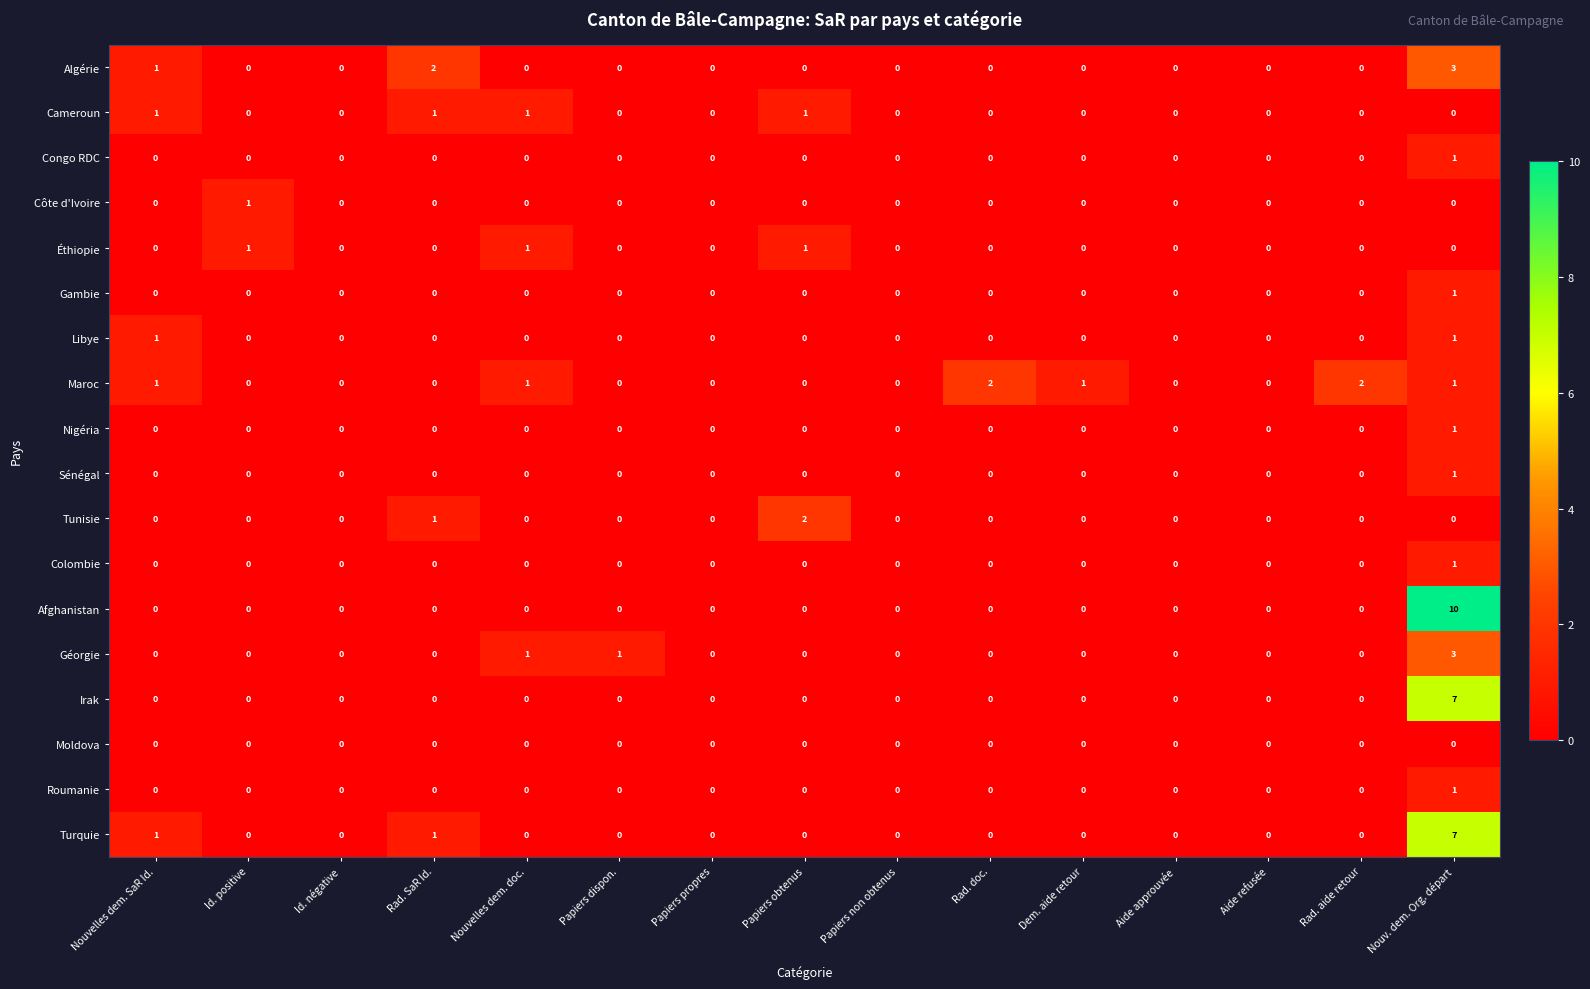

Which series has the widest spread of values?

Afghanistan